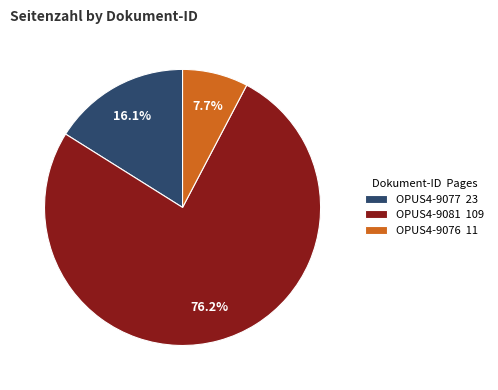

Is it true that OPUS4-9081 is 76% of the pie?

True